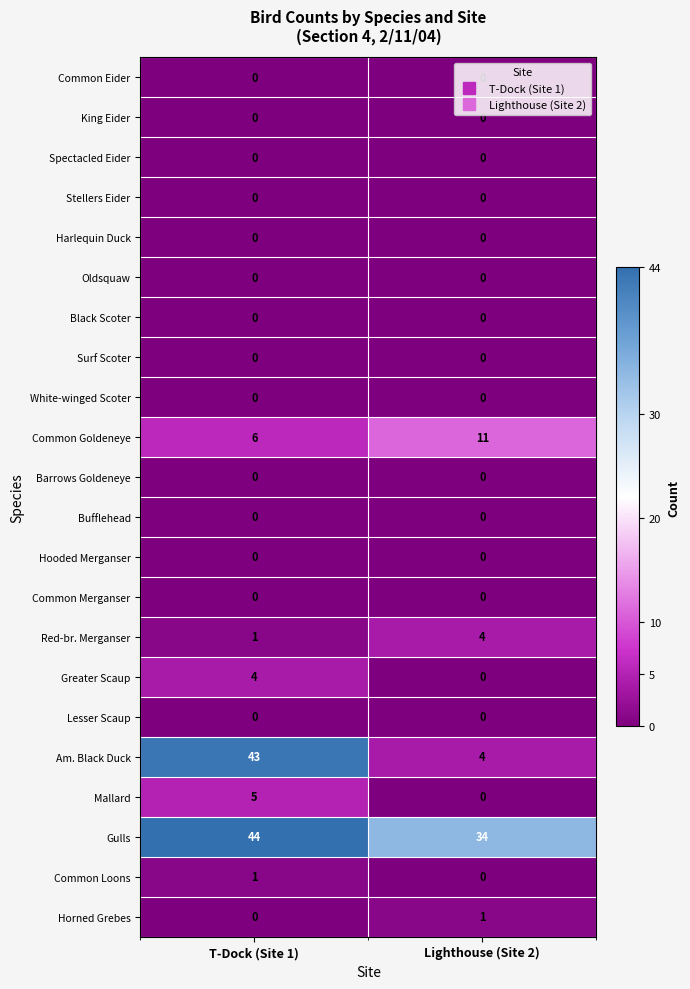

The value of Common Goldeneye at T-Dock (Site 1) is 9. True or false?

False